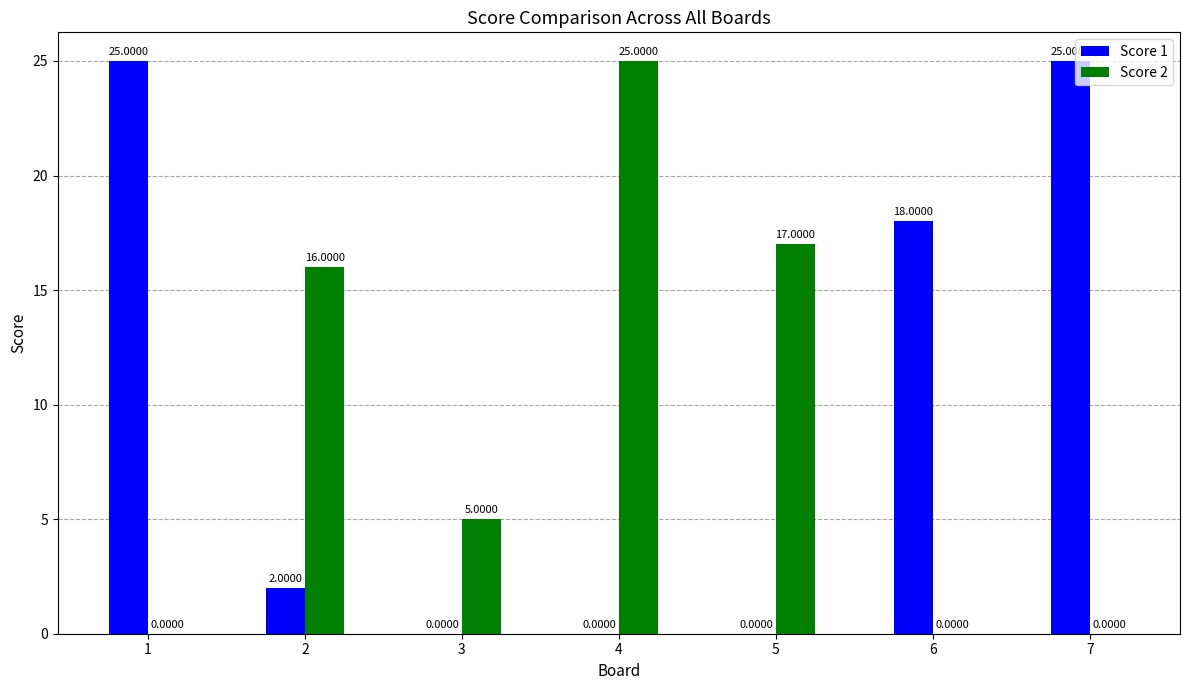

The Score 2 series shows 0 at 6. True or false?

True